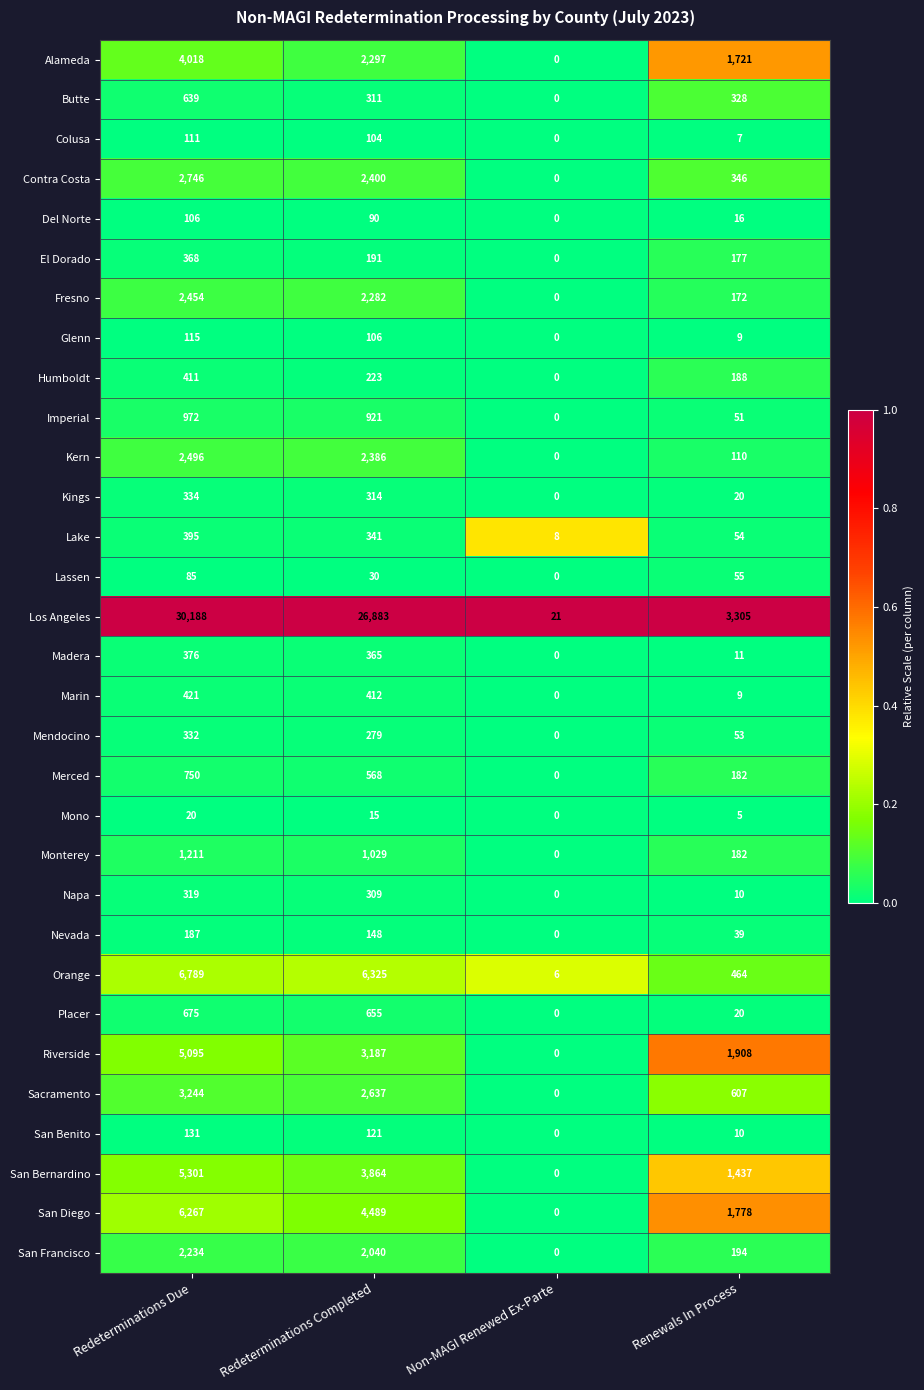

True or false: Humboldt has a value of 715 at Redeterminations Due.

False